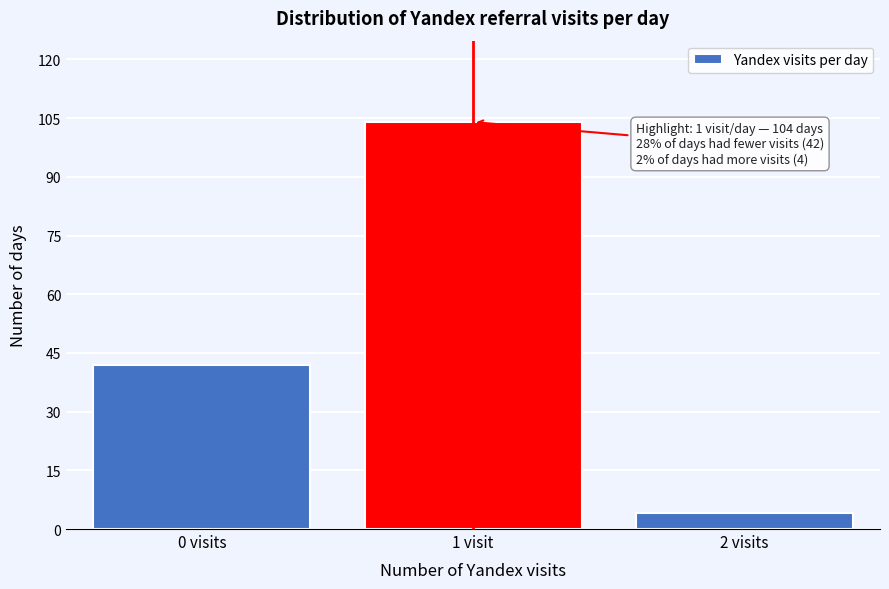

Reading left to right, what are all the values shown in this chart?

0 visits=42	1 visit=104	2 visits=4